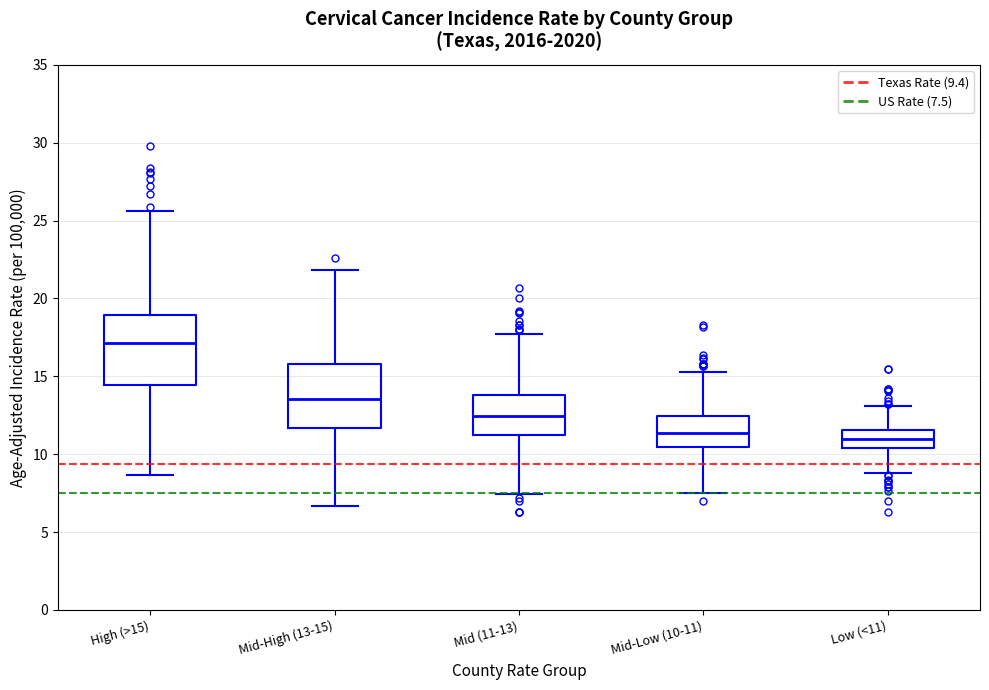

Reading left to right, read every box against the y-axis: the position of its median line, the range the box covers, and the ends of its whiskers. The values are not printed on the chart, so give them approximately, as read against the axis.

High (>15): median 17.0, box 14.5 to 19.0, whiskers 8.5 to 25.5
Mid-High (13-15): median 13.5, box 11.5 to 16.0, whiskers 6.5 to 22.0
Mid (11-13): median 12.5, box 11.0 to 14.0, whiskers 7.5 to 17.5
Mid-Low (10-11): median 11.5, box 10.5 to 12.5, whiskers 7.5 to 15.0
Low (<11): median 11.0, box 10.5 to 11.5, whiskers 9.0 to 13.0